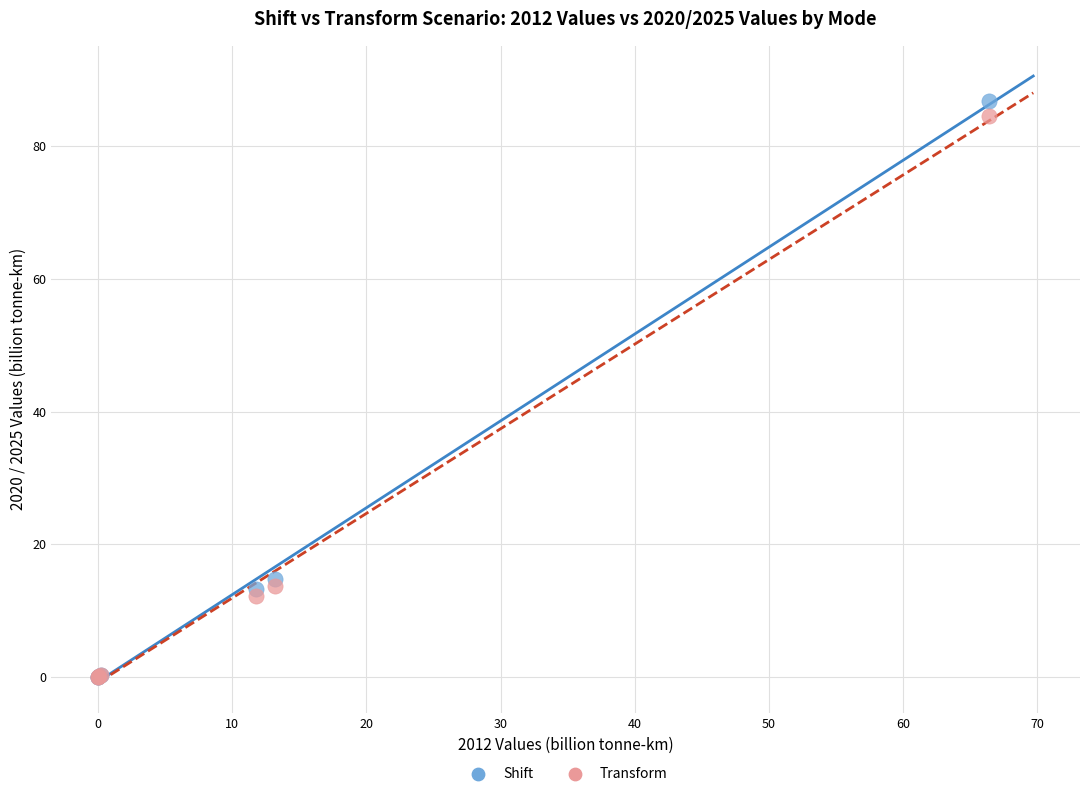

In the Transform series, what Y value is closest to 42?

13.7